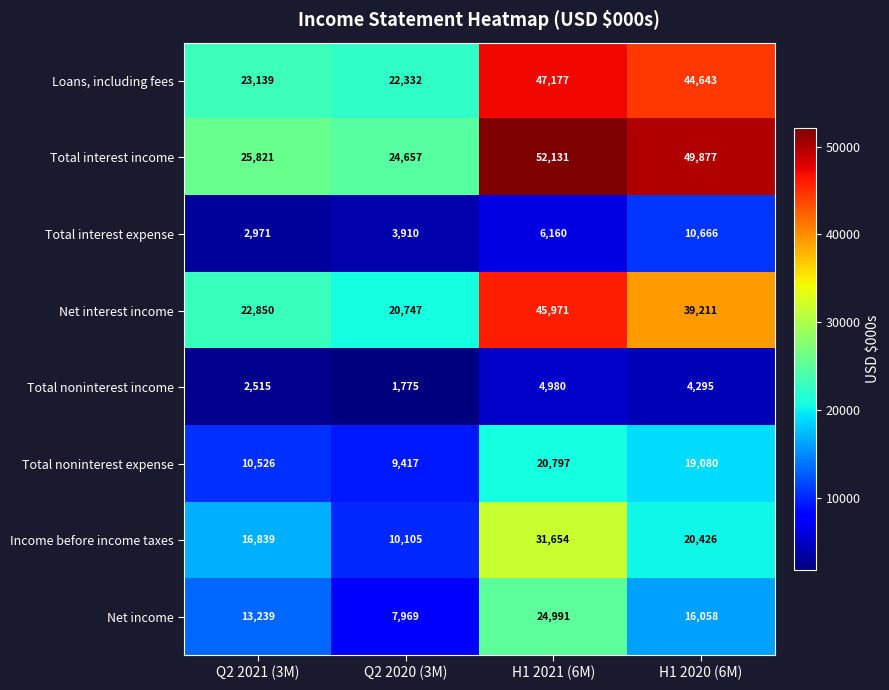

At which category is the sum across all series the highest?

H1 2021 (6M)